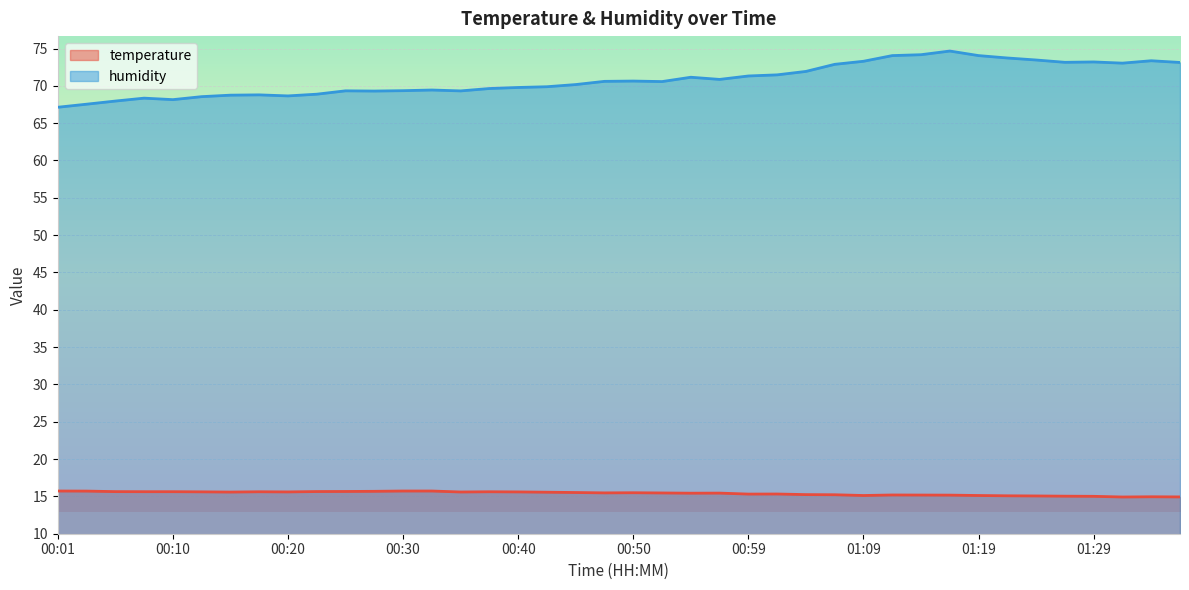

What is the minimum value shown in the chart?

14.9